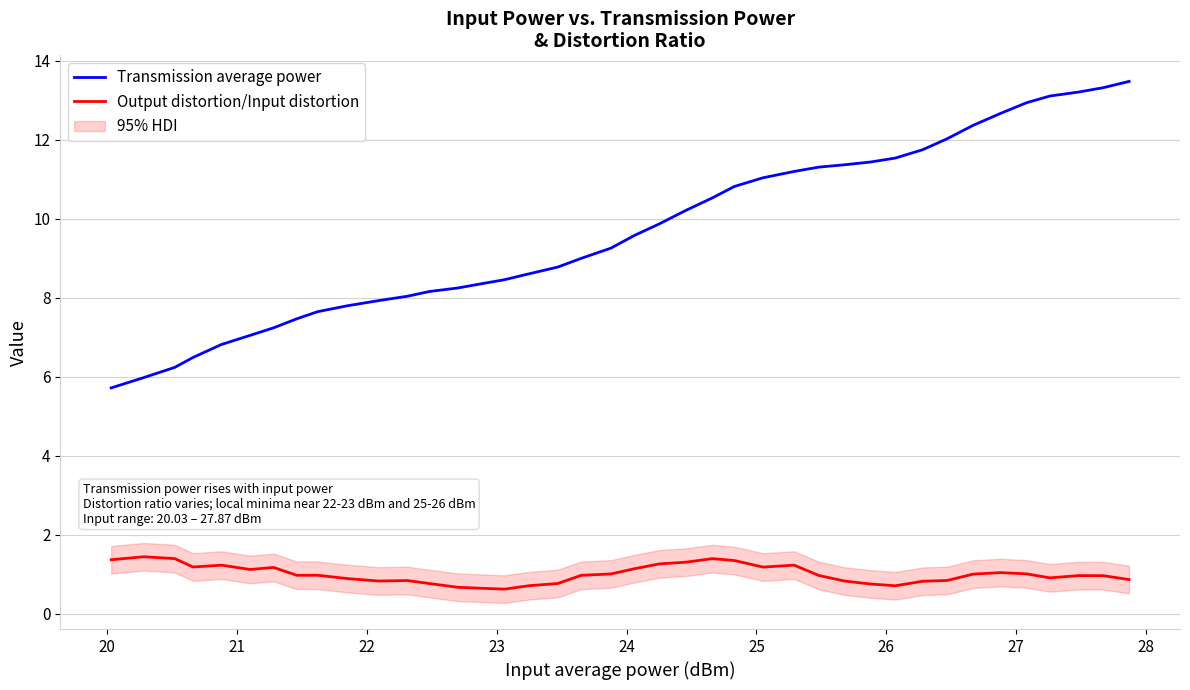

What is the maximum value for Transmission average power?

13.5